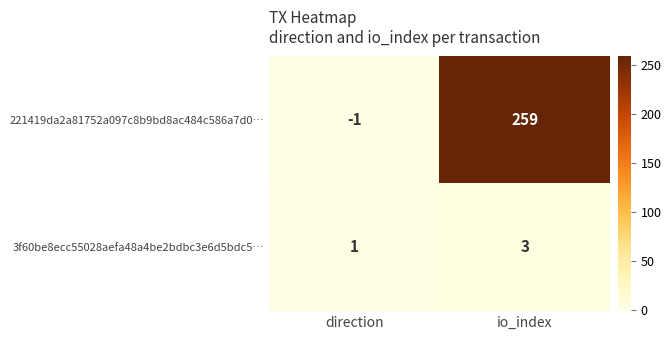

Rank the series by their maximum value, from highest to lowest.

221419da2a81752a097c8b9bd8ac484c586a7d0…, 3f60be8ecc55028aefa48a4be2bdbc3e6d5bdc5…